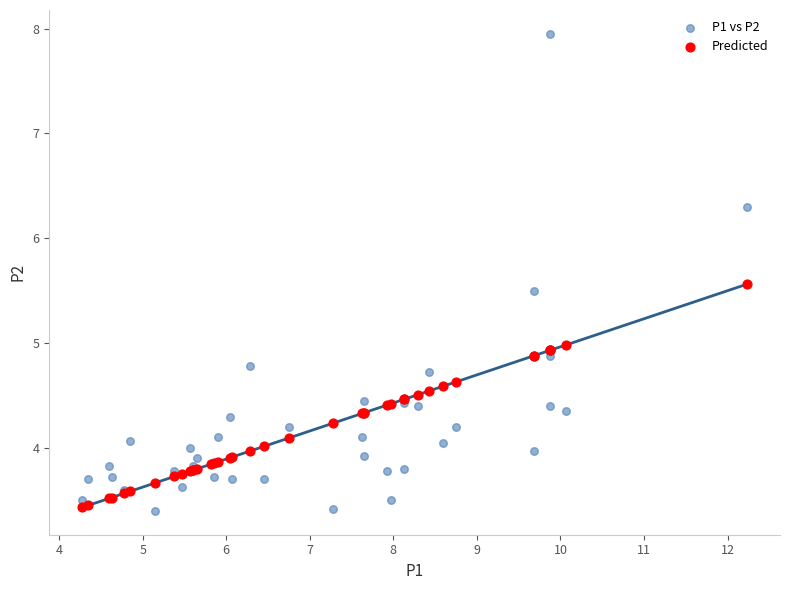

Which series contains the highest Y value?

P1 vs P2